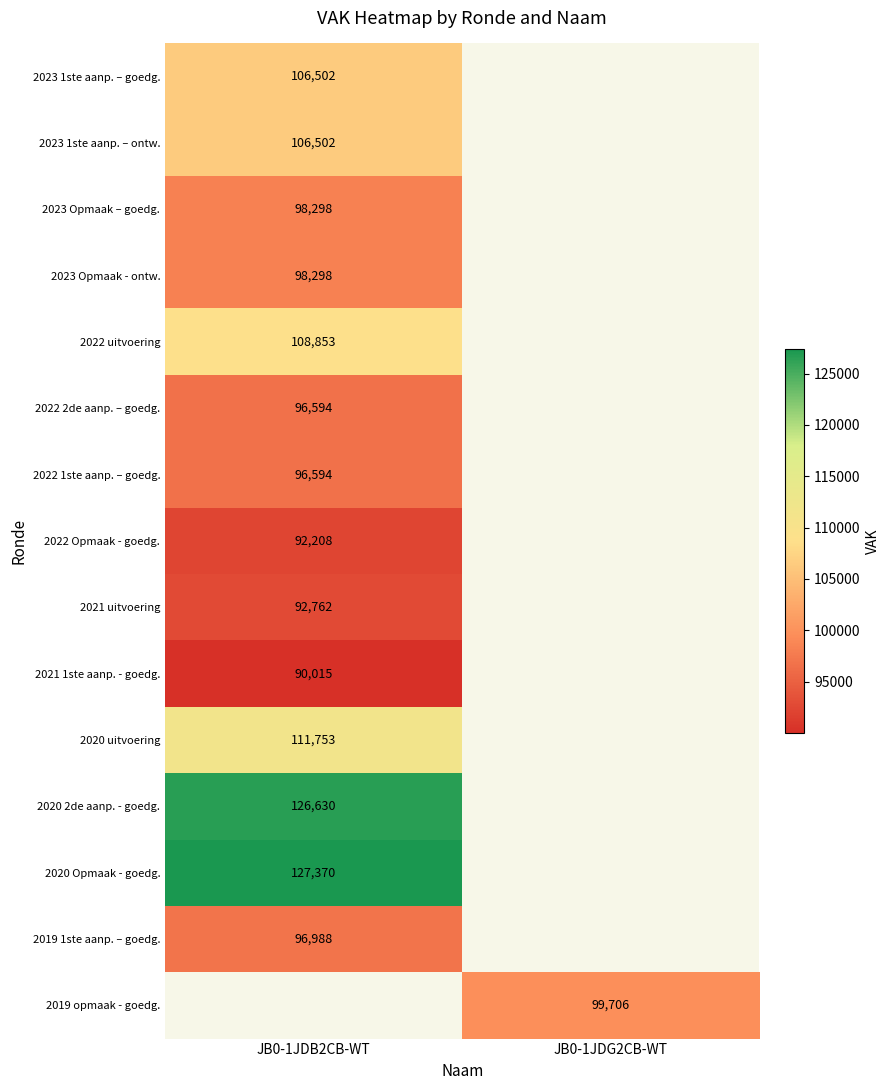

The value of 2022 2de aanp. – goedg. at JB0-1JDB2CB-WT is 96594. True or false?

True